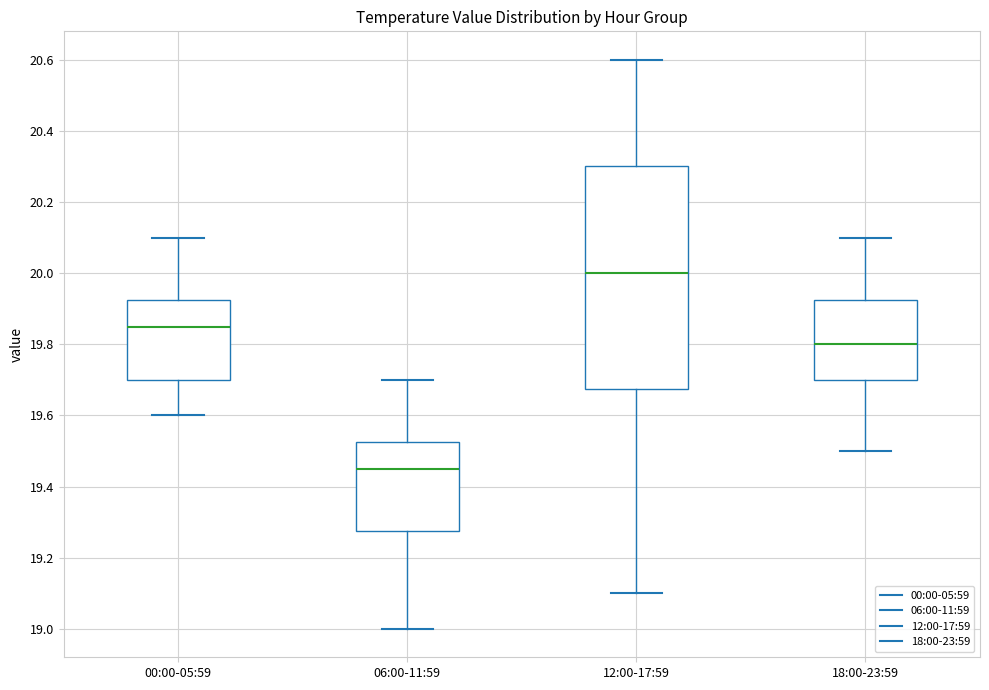

Reading left to right, transcribe this box plot: for each box, give where its median line is, the range the box spans, and where its two whiskers end, as read against the y-axis. The values are not printed on the chart, so give them approximately, as read against the axis.

00:00-05:59: median 19.86, box 19.70 to 19.92, whiskers 19.60 to 20.10
06:00-11:59: median 19.46, box 19.28 to 19.52, whiskers 19.00 to 19.70
12:00-17:59: median 20.00, box 19.68 to 20.30, whiskers 19.10 to 20.60
18:00-23:59: median 19.80, box 19.70 to 19.92, whiskers 19.50 to 20.10